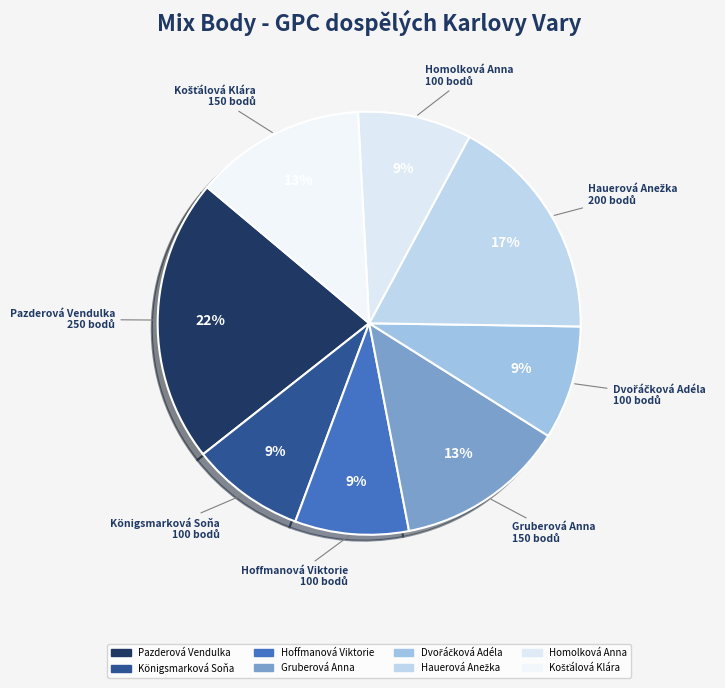

Is it true that Gruberová Anna is 24% of the pie?

False